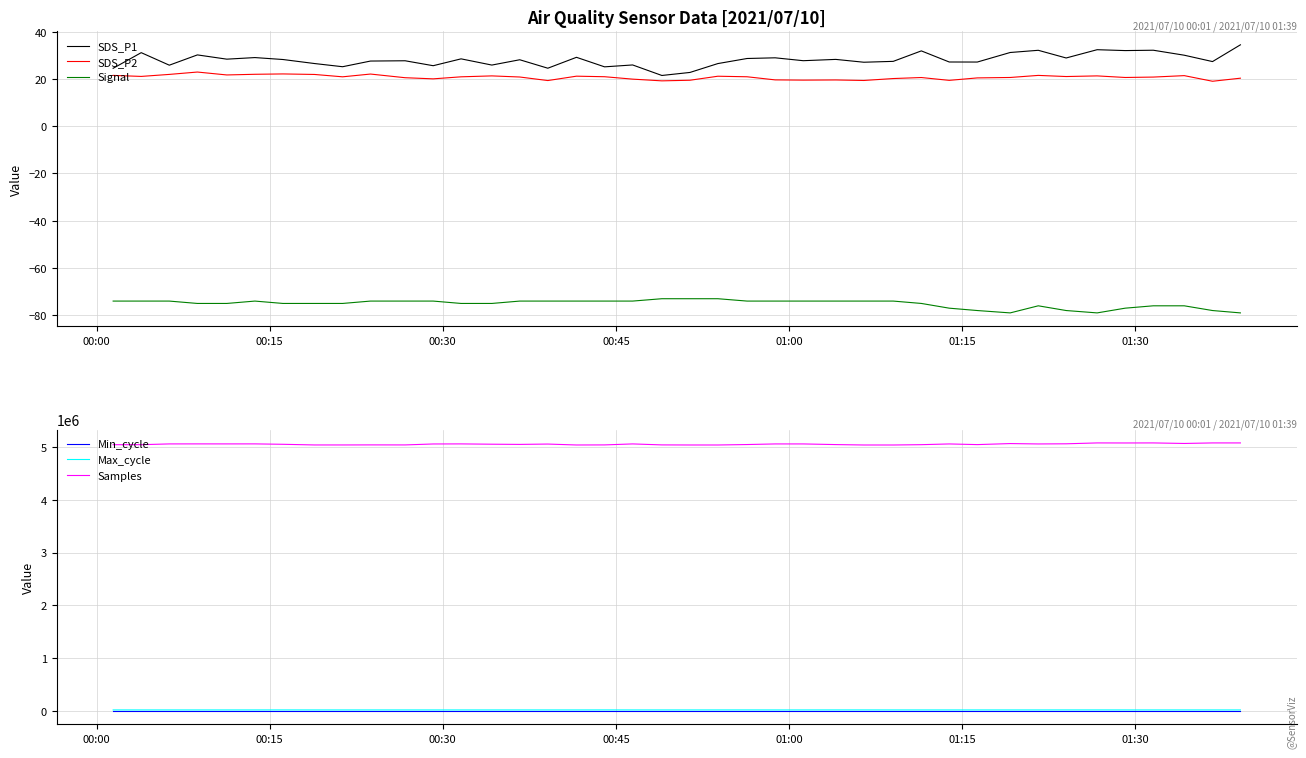

What is the lowest value of the SDS_P2 series?

19.0